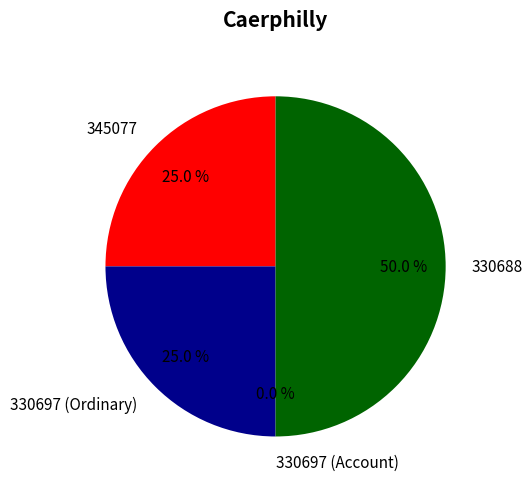

To the nearest percent, what is the difference between the largest and smallest slice percentages?

50%